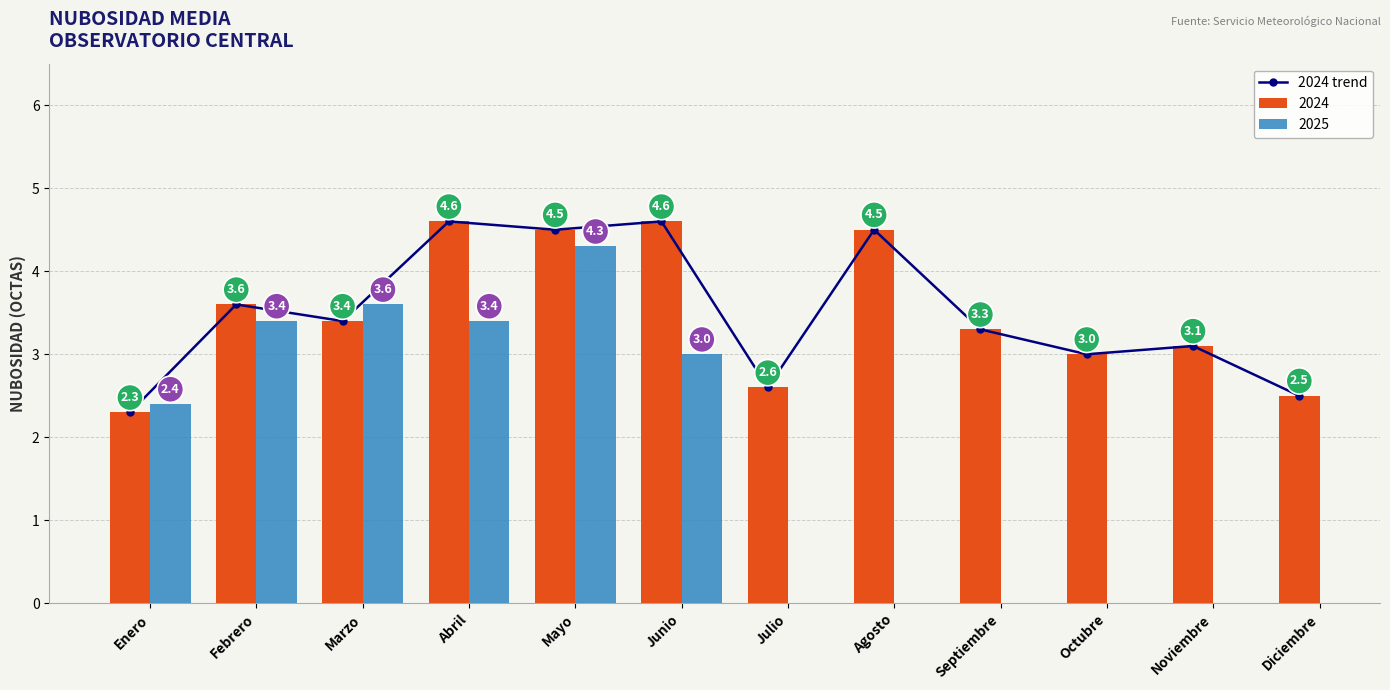

List the labels in order of value, largest first.

Abril, Junio, Mayo, Agosto, Febrero, Marzo, Septiembre, Noviembre, Octubre, Julio, Diciembre, Enero